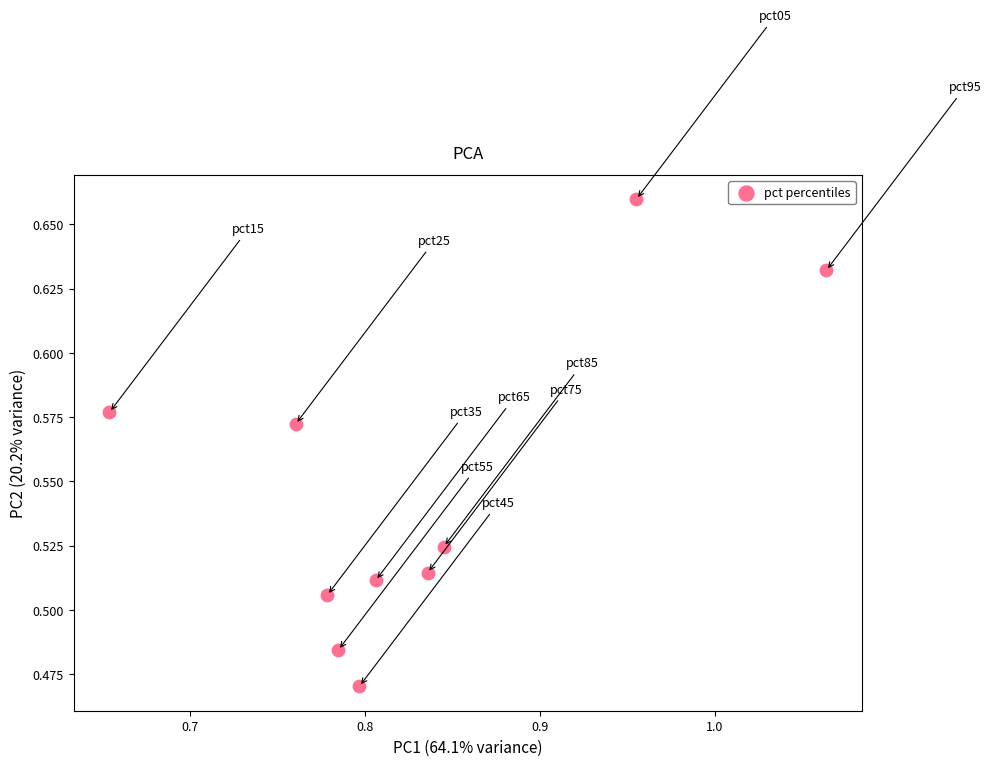

What is the average X value?

0.8